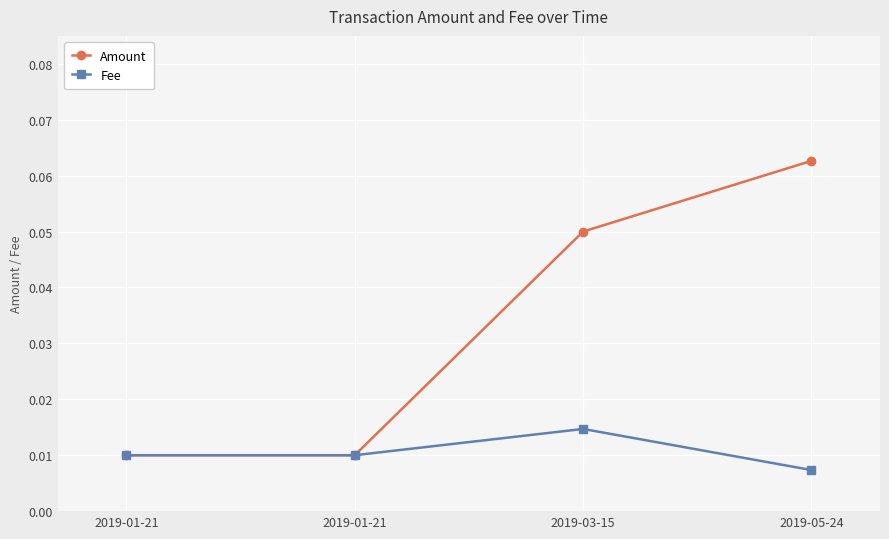

What is the label of the 3rd point from the left?

2019-03-15